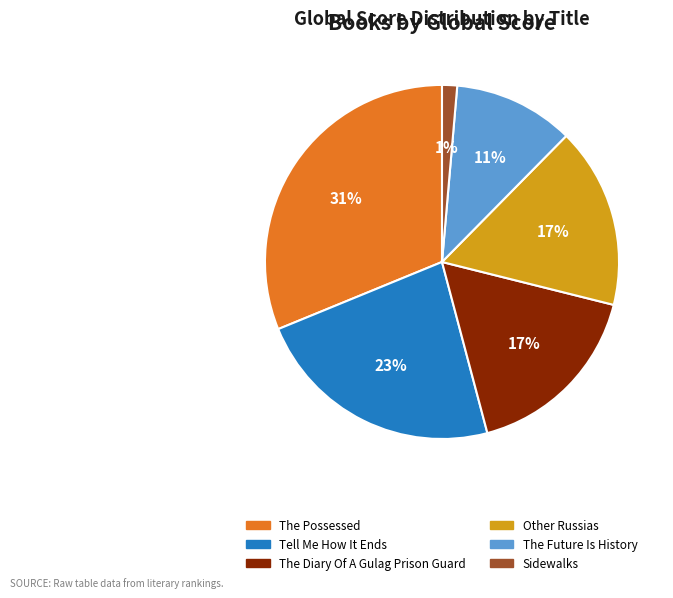

Is it true that Sidewalks is 11% of the pie?

False